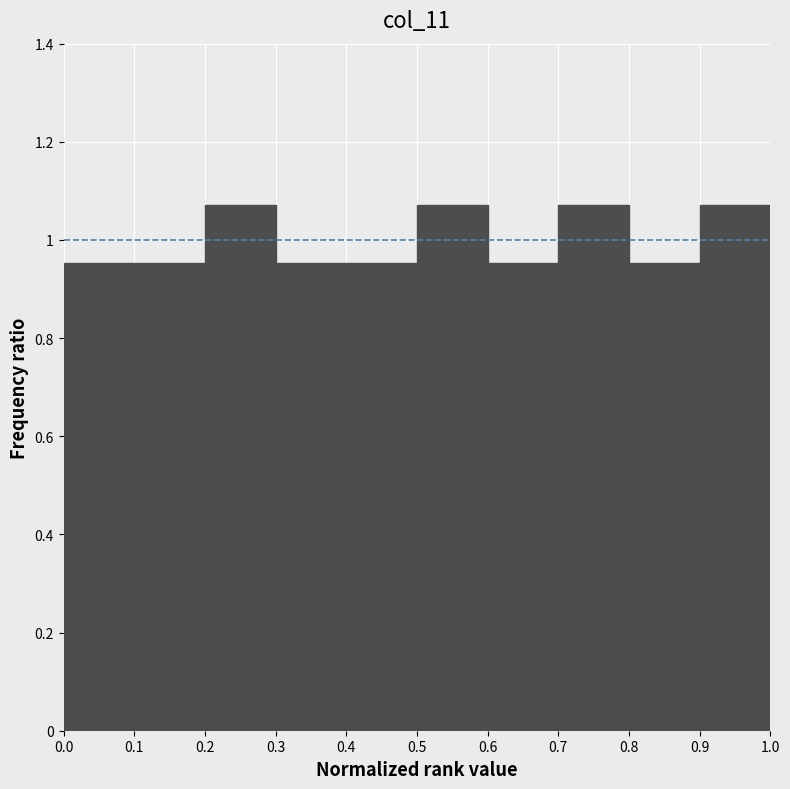

What is the height of the bar covering 0.7 to 0.8 on the x-axis? The values are not printed on the chart, so give them approximately, as read against the axis.

1.08